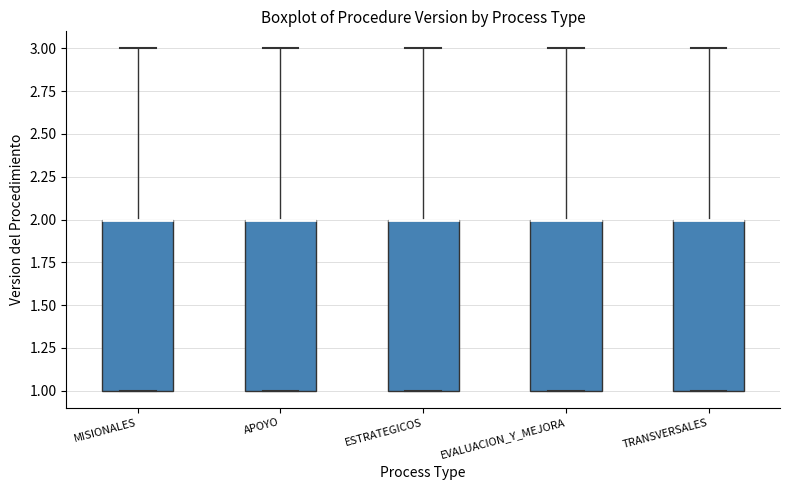

Reading left to right, transcribe this box plot: for each box, give where its median line is, the range the box spans, and where its two whiskers end, as read against the y-axis. The values are not printed on the chart, so give them approximately, as read against the axis.

MISIONALES: median 2 (drawn on the box's upper edge), box 1 to 2, whiskers 1 to 3
APOYO: median 2 (drawn on the box's upper edge), box 1 to 2, whiskers 1 to 3
ESTRATEGICOS: median 2 (drawn on the box's upper edge), box 1 to 2, whiskers 1 to 3
EVALUACION_Y_MEJORA: median 2 (drawn on the box's upper edge), box 1 to 2, whiskers 1 to 3
TRANSVERSALES: median 2 (drawn on the box's upper edge), box 1 to 2, whiskers 1 to 3